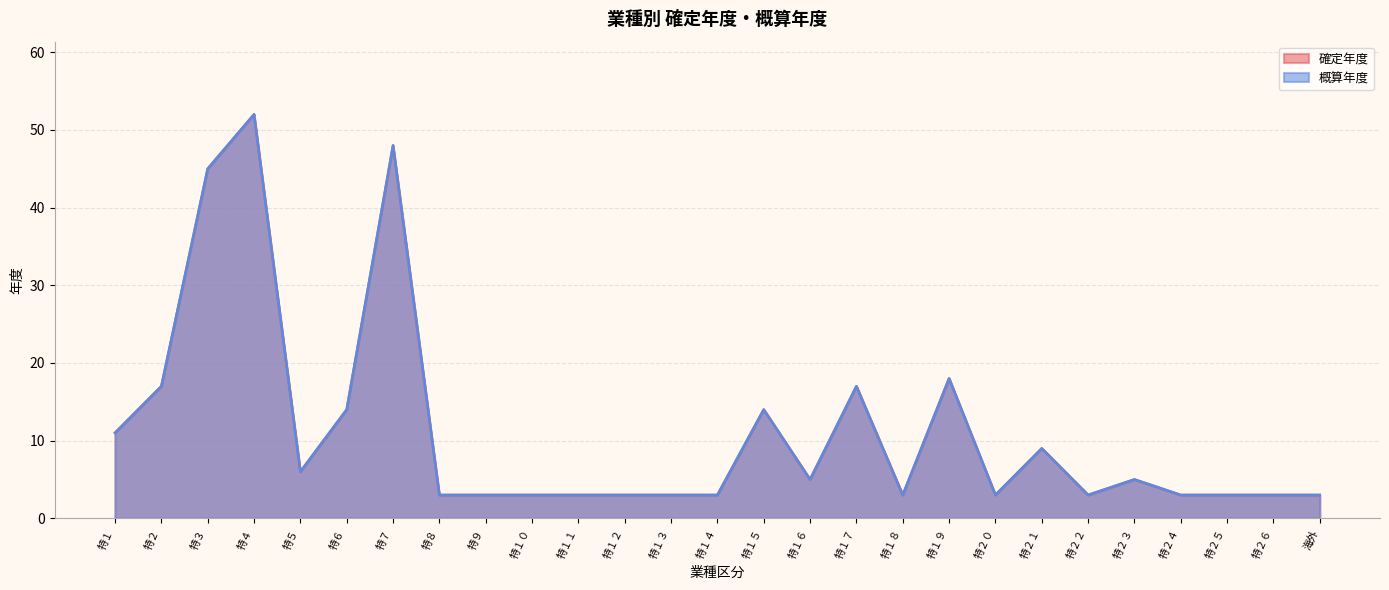

How many distinct data groups are displayed?

2